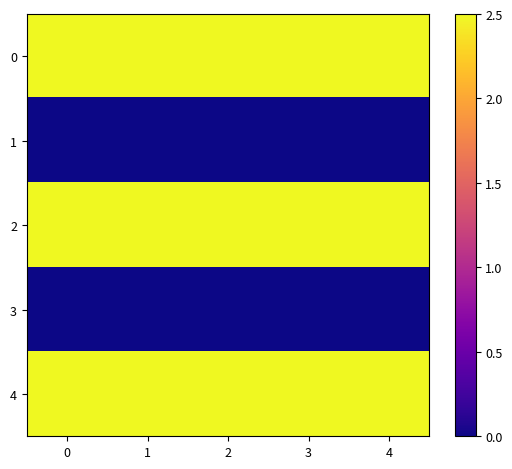

Between 4 and 2, which is larger?

4